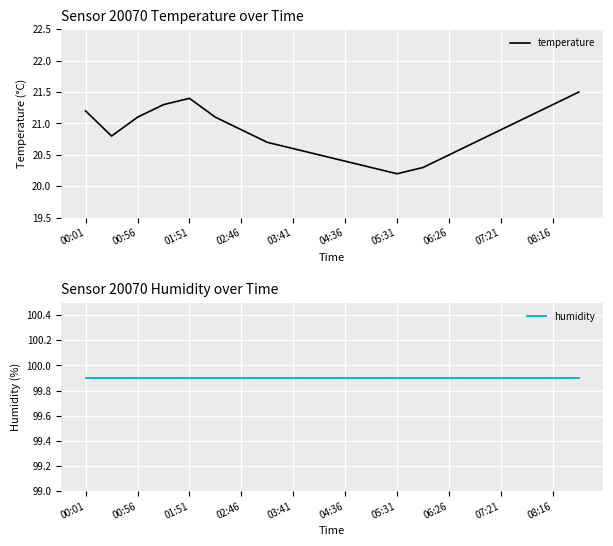

How many distinct data groups are displayed?

2